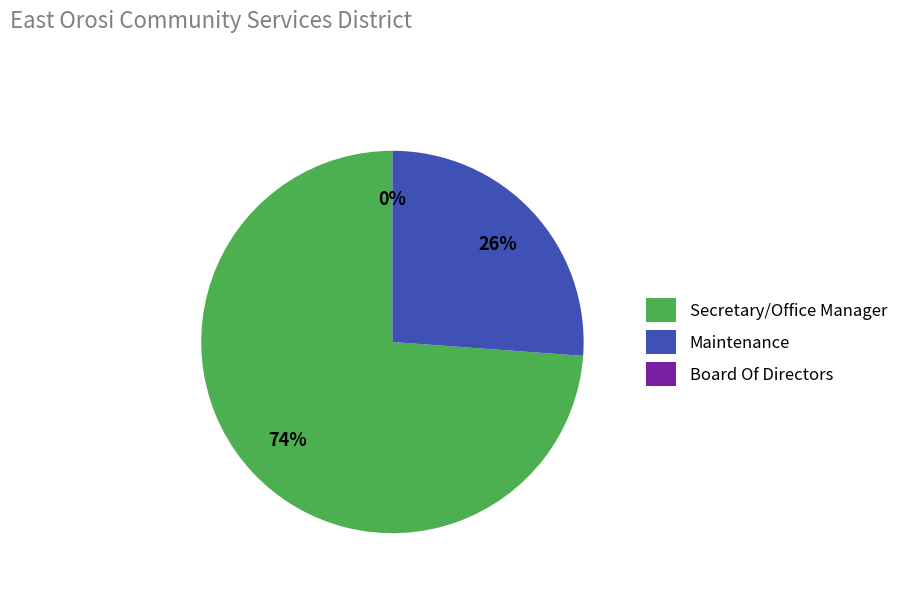

Between Secretary/Office Manager and Maintenance, which is larger?

Secretary/Office Manager